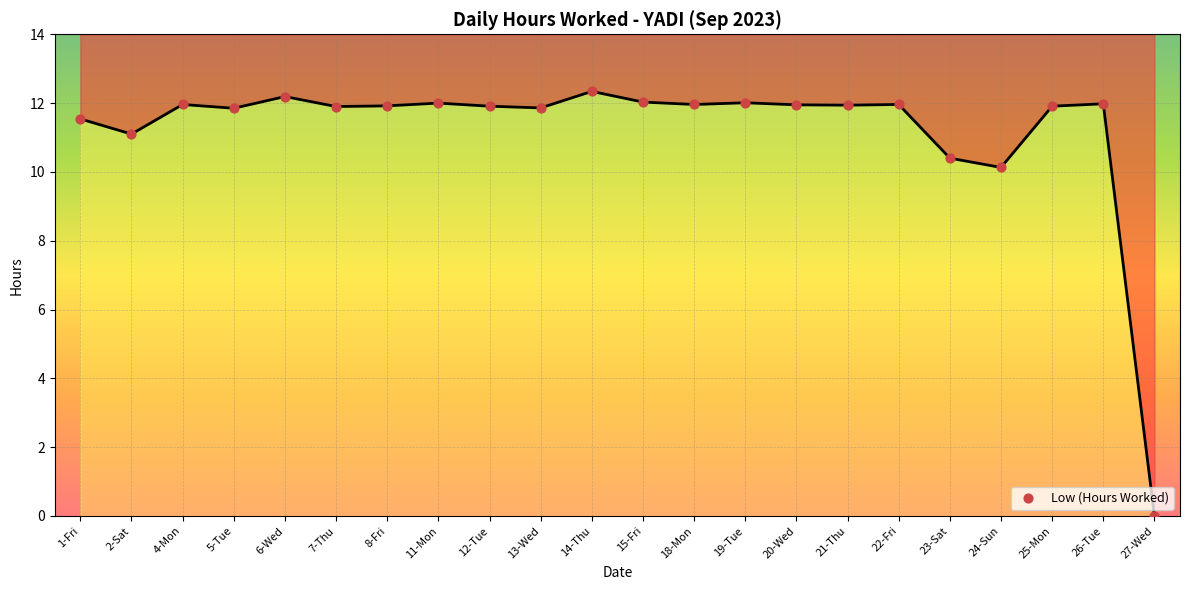

What is the change in value from 15-Fri to 27-Wed?

-12.0